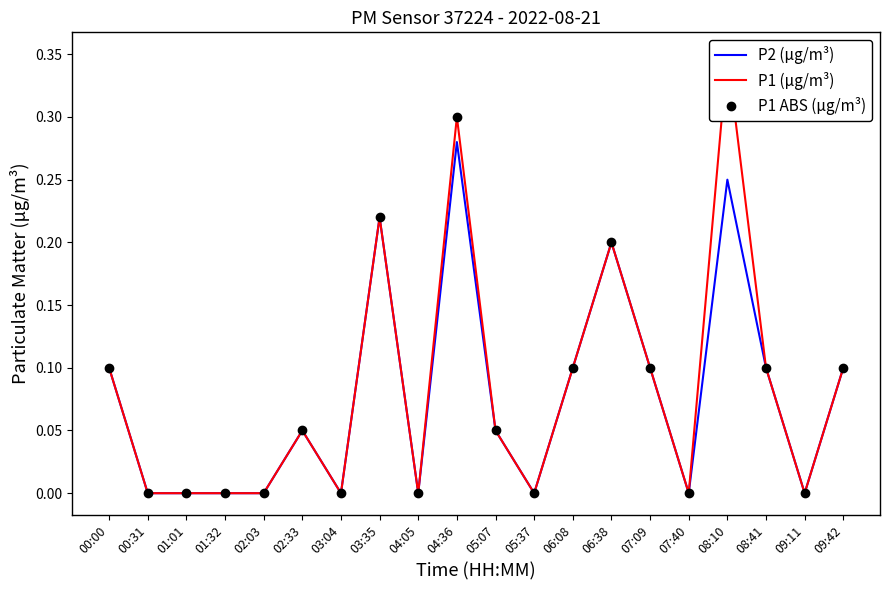

What is the label of the 20th point from the left?

09:42